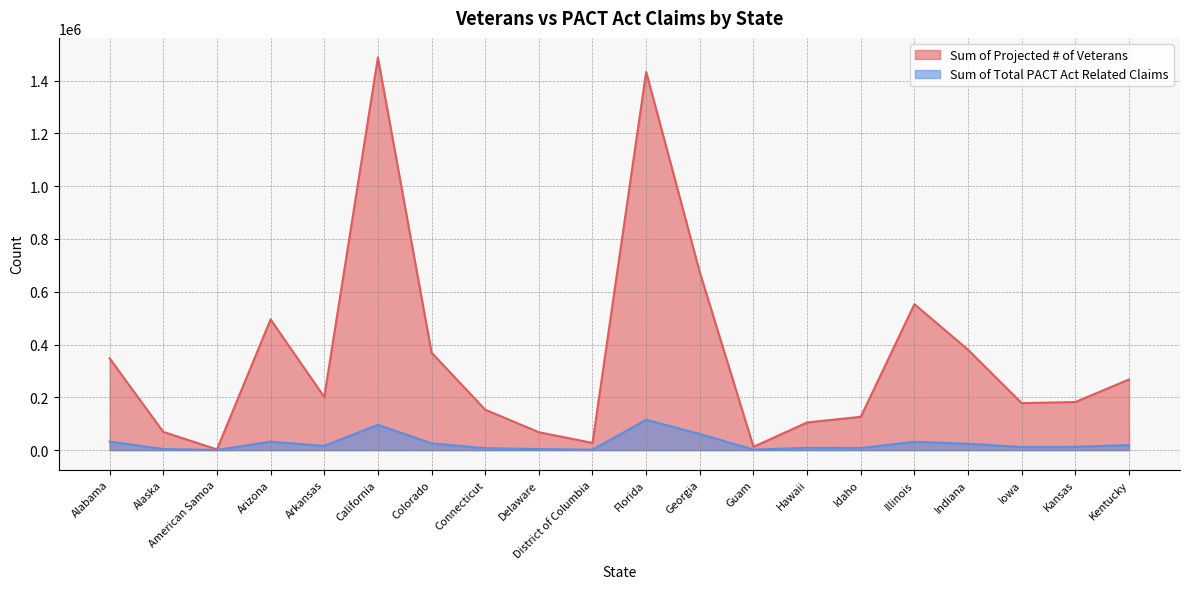

In Sum of Total PACT Act Related Claims, how many points are lower than both neighbors (excluding endpoints)?

6